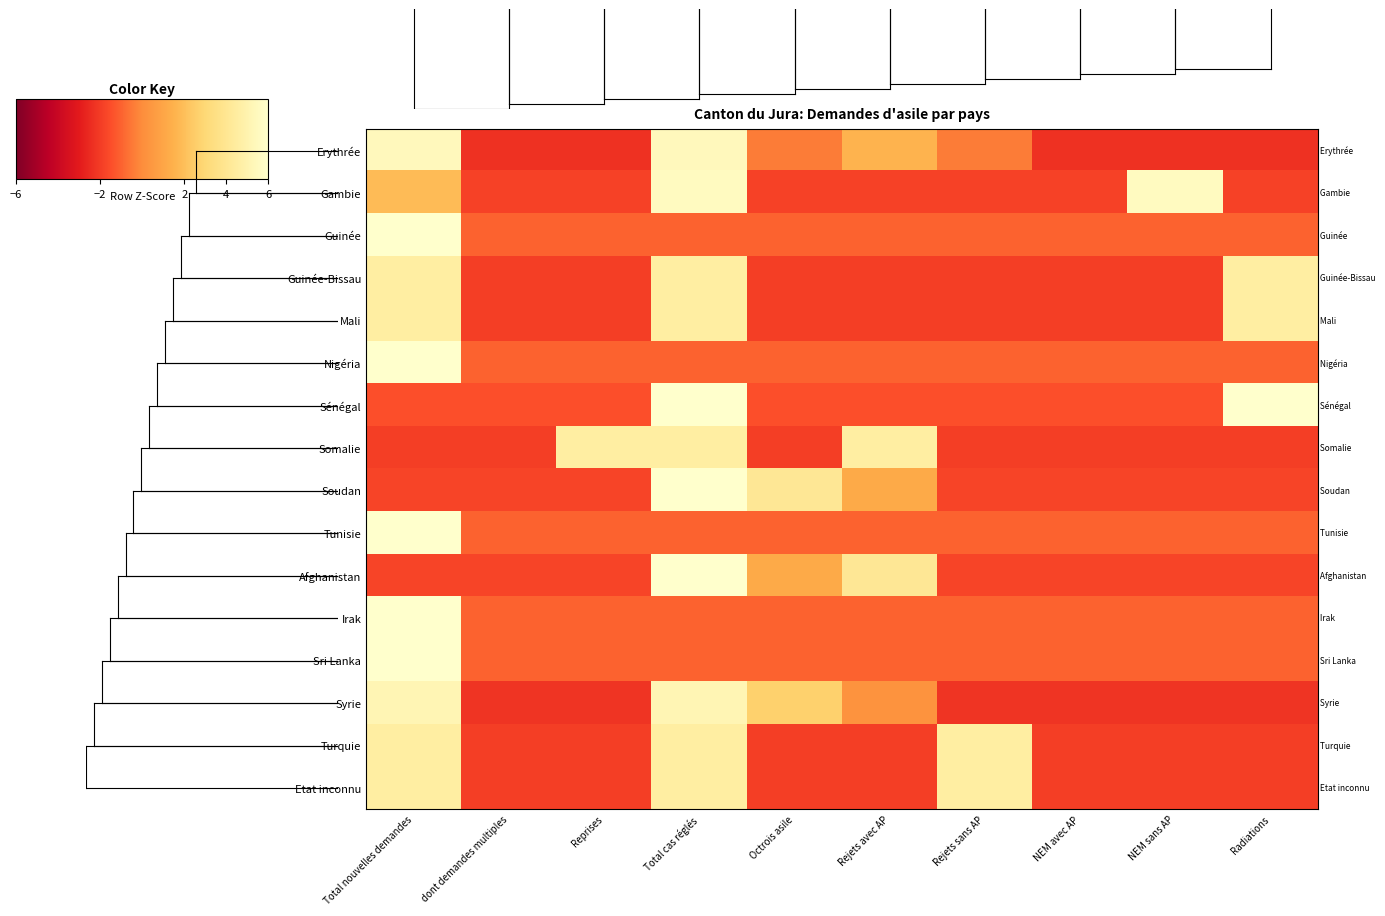

Reading left to right, list all the values displayed in this chart.

Erythrée: Total nouvelles demandes=1.8	dont demandes multiples=-0.8	Reprises=-0.8	Total cas réglés=1.8	Octrois asile=-0.1	Rejets avec AP=0.5	Rejets sans AP=-0.1	NEM avec AP=-0.8	NEM sans AP=-0.8	Radiations=-0.8
Gambie: Total nouvelles demandes=0.6	dont demandes multiples=-0.6	Reprises=-0.6	Total cas réglés=1.9	Octrois asile=-0.6	Rejets avec AP=-0.6	Rejets sans AP=-0.6	NEM avec AP=-0.6	NEM sans AP=1.9	Radiations=-0.6
Guinée: Total nouvelles demandes=3.0	dont demandes multiples=-0.3	Reprises=-0.3	Total cas réglés=-0.3	Octrois asile=-0.3	Rejets avec AP=-0.3	Rejets sans AP=-0.3	NEM avec AP=-0.3	NEM sans AP=-0.3	Radiations=-0.3
Guinée-Bissau: Total nouvelles demandes=1.5	dont demandes multiples=-0.7	Reprises=-0.7	Total cas réglés=1.5	Octrois asile=-0.7	Rejets avec AP=-0.7	Rejets sans AP=-0.7	NEM avec AP=-0.7	NEM sans AP=-0.7	Radiations=1.5
Mali: Total nouvelles demandes=1.5	dont demandes multiples=-0.7	Reprises=-0.7	Total cas réglés=1.5	Octrois asile=-0.7	Rejets avec AP=-0.7	Rejets sans AP=-0.7	NEM avec AP=-0.7	NEM sans AP=-0.7	Radiations=1.5
Nigéria: Total nouvelles demandes=3.0	dont demandes multiples=-0.3	Reprises=-0.3	Total cas réglés=-0.3	Octrois asile=-0.3	Rejets avec AP=-0.3	Rejets sans AP=-0.3	NEM avec AP=-0.3	NEM sans AP=-0.3	Radiations=-0.3
Sénégal: Total nouvelles demandes=-0.5	dont demandes multiples=-0.5	Reprises=-0.5	Total cas réglés=2.0	Octrois asile=-0.5	Rejets avec AP=-0.5	Rejets sans AP=-0.5	NEM avec AP=-0.5	NEM sans AP=-0.5	Radiations=2.0
Somalie: Total nouvelles demandes=-0.7	dont demandes multiples=-0.7	Reprises=1.5	Total cas réglés=1.5	Octrois asile=-0.7	Rejets avec AP=1.5	Rejets sans AP=-0.7	NEM avec AP=-0.7	NEM sans AP=-0.7	Radiations=-0.7
Soudan: Total nouvelles demandes=-0.6	dont demandes multiples=-0.6	Reprises=-0.6	Total cas réglés=2.4	Octrois asile=1.4	Rejets avec AP=0.4	Rejets sans AP=-0.6	NEM avec AP=-0.6	NEM sans AP=-0.6	Radiations=-0.6
Tunisie: Total nouvelles demandes=3.0	dont demandes multiples=-0.3	Reprises=-0.3	Total cas réglés=-0.3	Octrois asile=-0.3	Rejets avec AP=-0.3	Rejets sans AP=-0.3	NEM avec AP=-0.3	NEM sans AP=-0.3	Radiations=-0.3
Afghanistan: Total nouvelles demandes=-0.6	dont demandes multiples=-0.6	Reprises=-0.6	Total cas réglés=2.4	Octrois asile=0.4	Rejets avec AP=1.4	Rejets sans AP=-0.6	NEM avec AP=-0.6	NEM sans AP=-0.6	Radiations=-0.6
Irak: Total nouvelles demandes=3.0	dont demandes multiples=-0.3	Reprises=-0.3	Total cas réglés=-0.3	Octrois asile=-0.3	Rejets avec AP=-0.3	Rejets sans AP=-0.3	NEM avec AP=-0.3	NEM sans AP=-0.3	Radiations=-0.3
Sri Lanka: Total nouvelles demandes=3.0	dont demandes multiples=-0.3	Reprises=-0.3	Total cas réglés=-0.3	Octrois asile=-0.3	Rejets avec AP=-0.3	Rejets sans AP=-0.3	NEM avec AP=-0.3	NEM sans AP=-0.3	Radiations=-0.3
Syrie: Total nouvelles demandes=1.7	dont demandes multiples=-0.7	Reprises=-0.7	Total cas réglés=1.7	Octrois asile=0.9	Rejets avec AP=0.1	Rejets sans AP=-0.7	NEM avec AP=-0.7	NEM sans AP=-0.7	Radiations=-0.7
Turquie: Total nouvelles demandes=1.5	dont demandes multiples=-0.7	Reprises=-0.7	Total cas réglés=1.5	Octrois asile=-0.7	Rejets avec AP=-0.7	Rejets sans AP=1.5	NEM avec AP=-0.7	NEM sans AP=-0.7	Radiations=-0.7
Etat inconnu: Total nouvelles demandes=1.5	dont demandes multiples=-0.7	Reprises=-0.7	Total cas réglés=1.5	Octrois asile=-0.7	Rejets avec AP=-0.7	Rejets sans AP=1.5	NEM avec AP=-0.7	NEM sans AP=-0.7	Radiations=-0.7